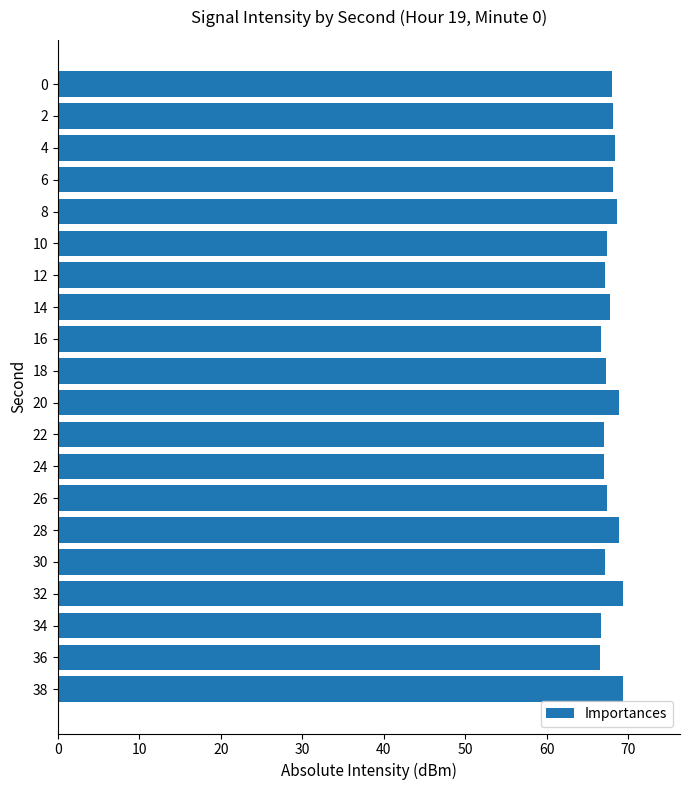

Read the value at 12.

67.2